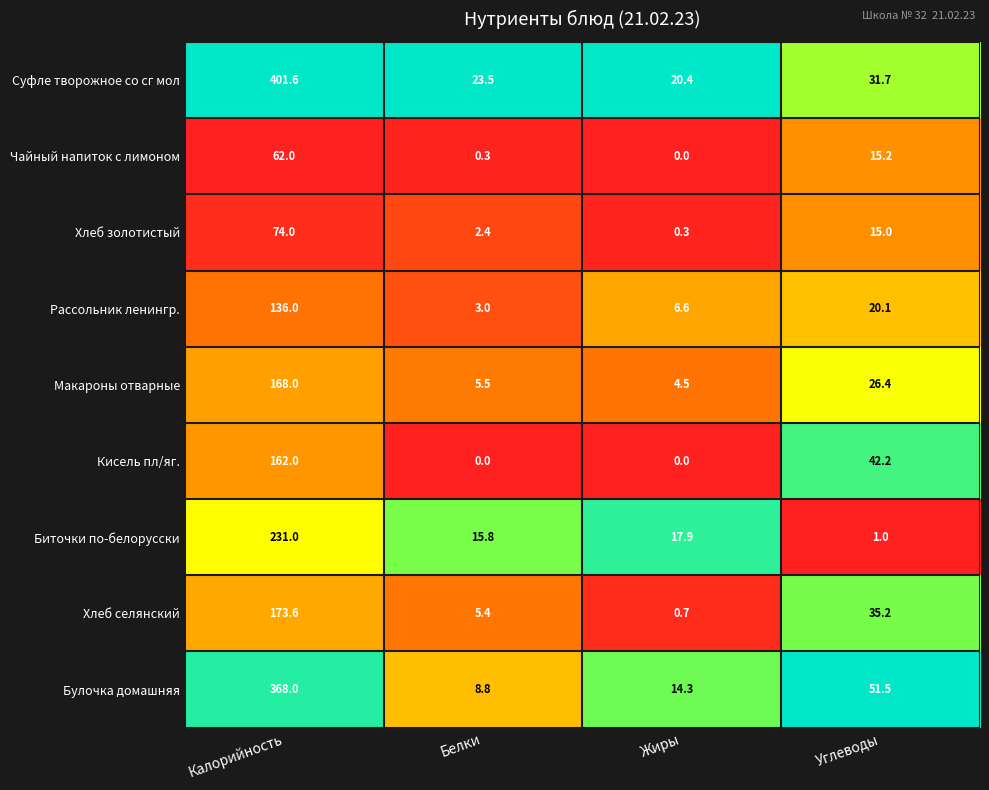

What is the approximate value of Булочка домашняя at Углеводы?

51.5